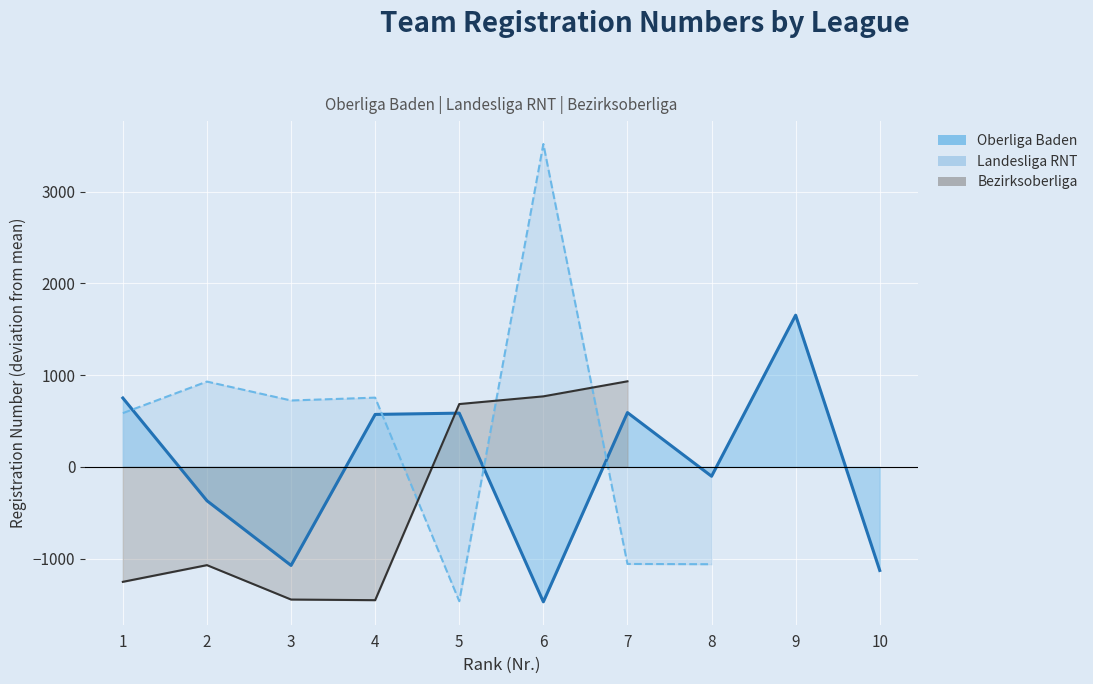

In Oberliga Baden (line), how many points are higher than both neighbors (excluding endpoints)?

3